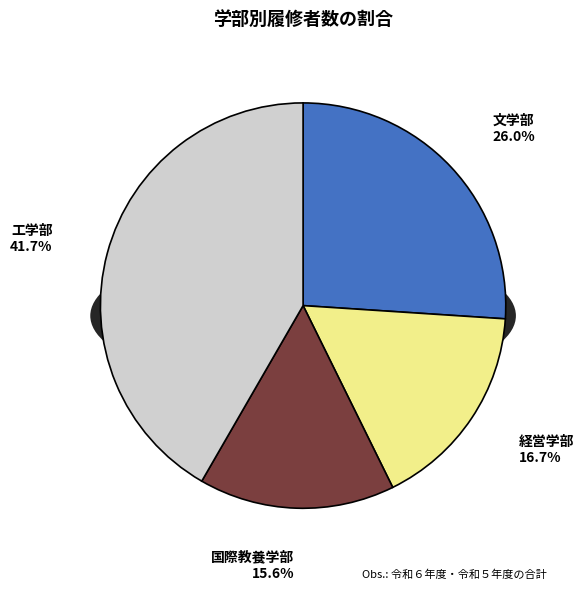

Is it true that 工学部 is 56% of the pie?

False